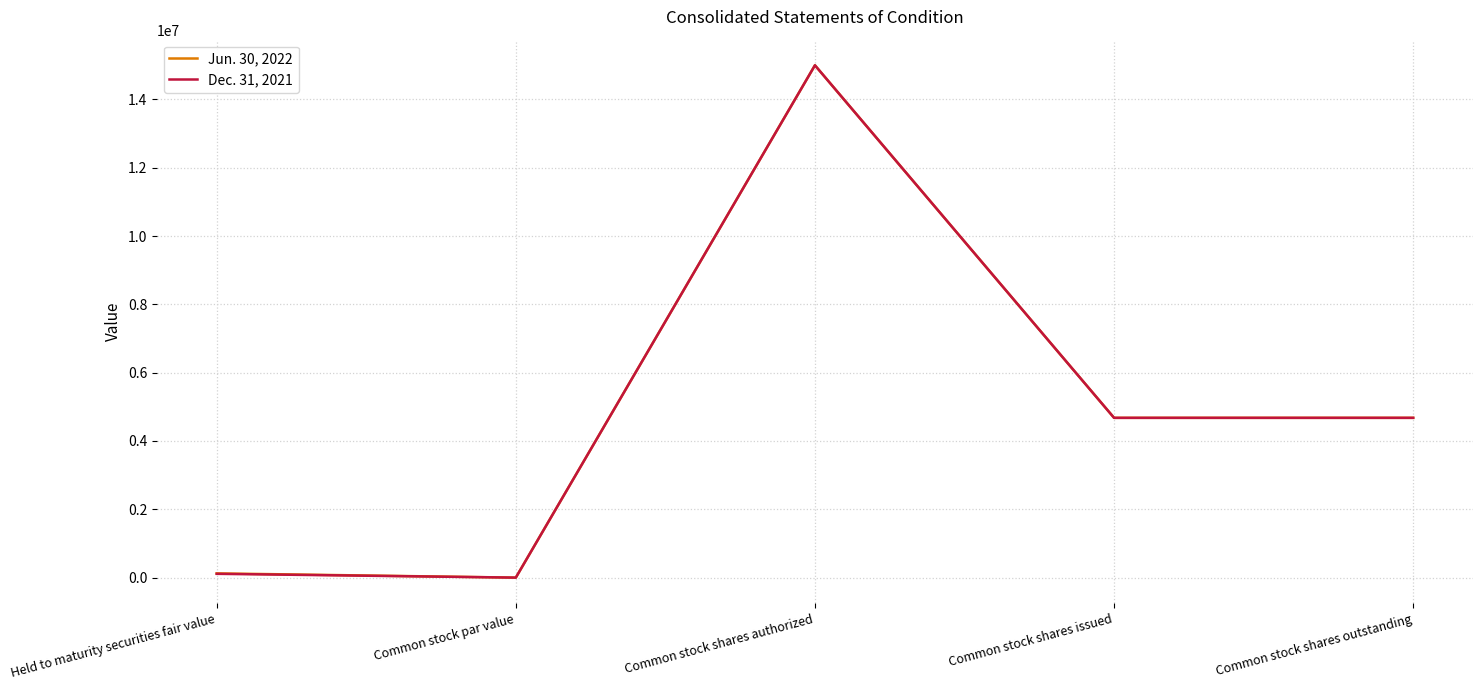

True or false: Dec. 31, 2021 has more than 1 interior local peaks.

False